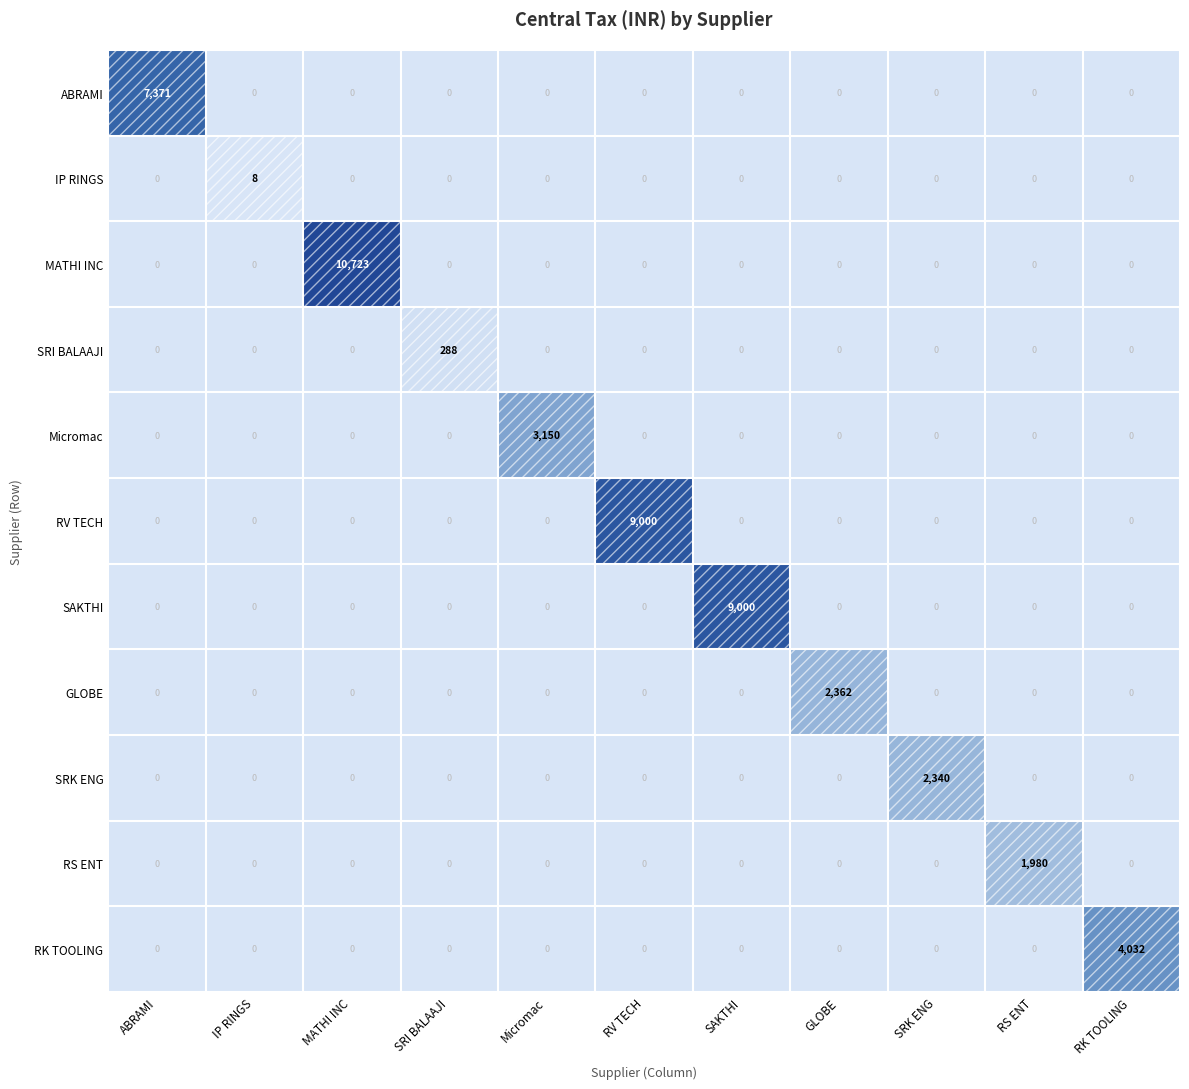

True or false: ABRAMI has a value of -2324 at SRK ENG.

False